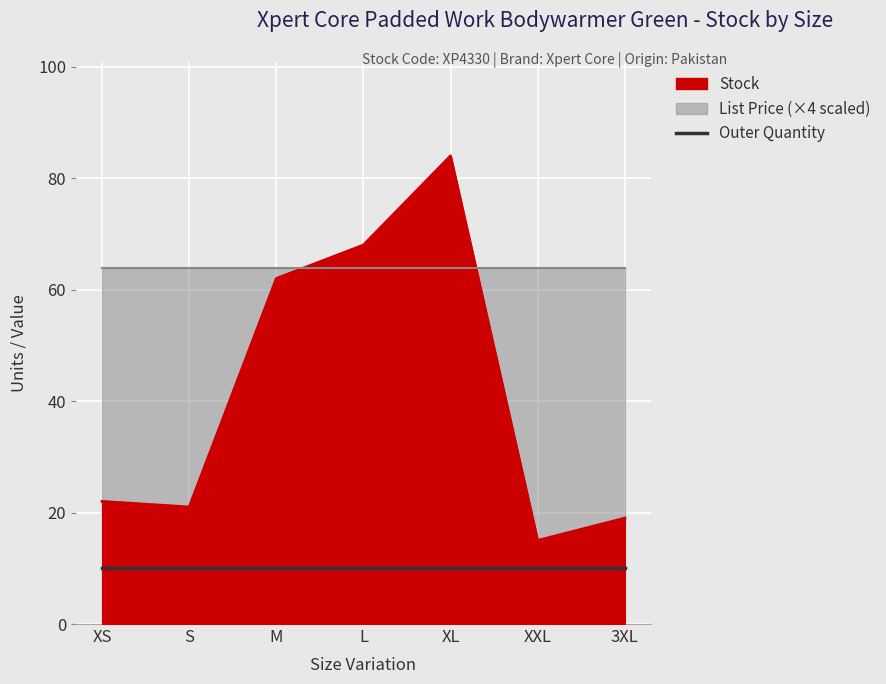

Which series has the largest range (max minus min)?

Stock